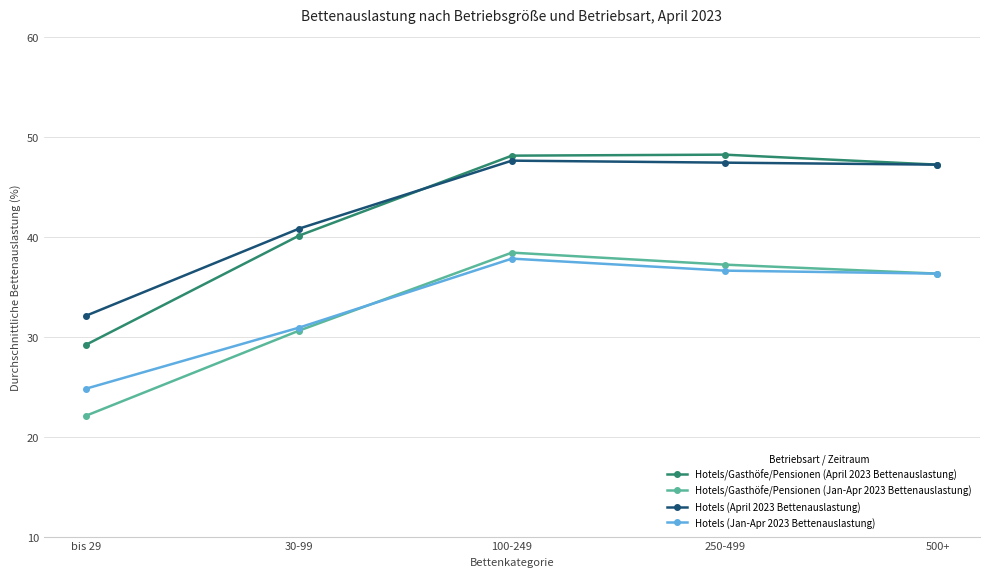

What is the sum of all Hotels/Gasthöfe/Pensionen (April 2023 Bettenauslastung) values?

212.8